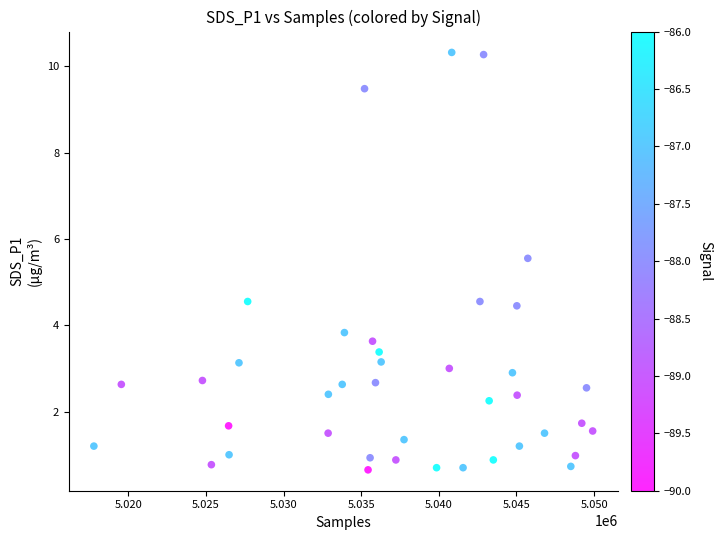

What is the range of Y values (max minus min)?

9.7